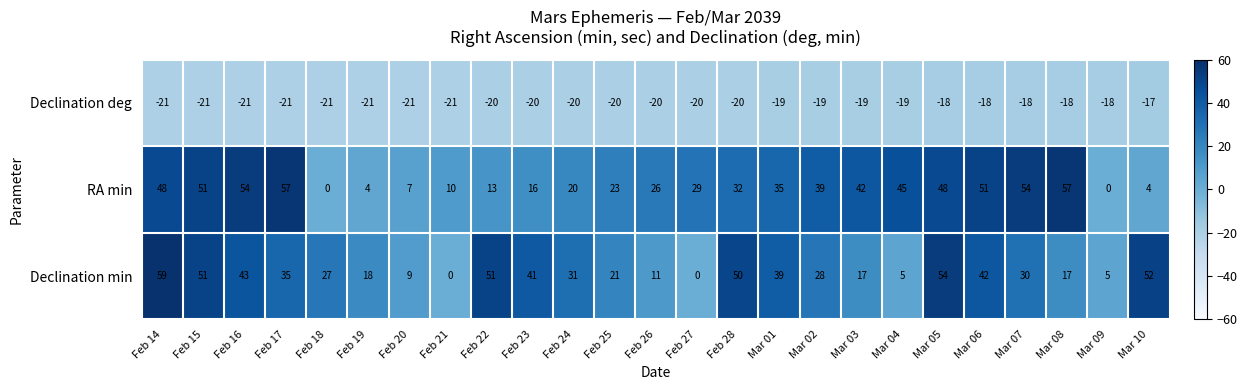

At which category is the sum across all series the highest?

Feb 14